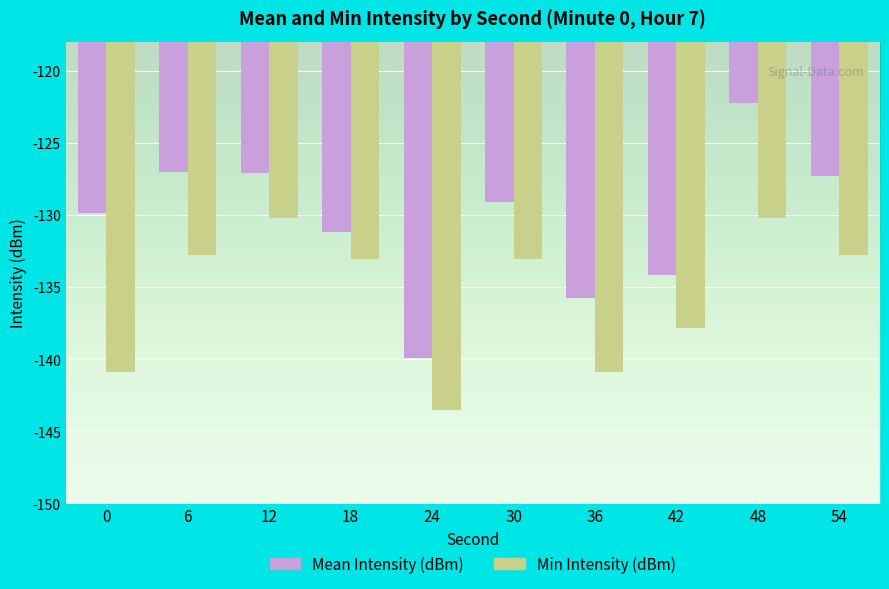

How many data points in Min Intensity (dBm) are less than -133?

6